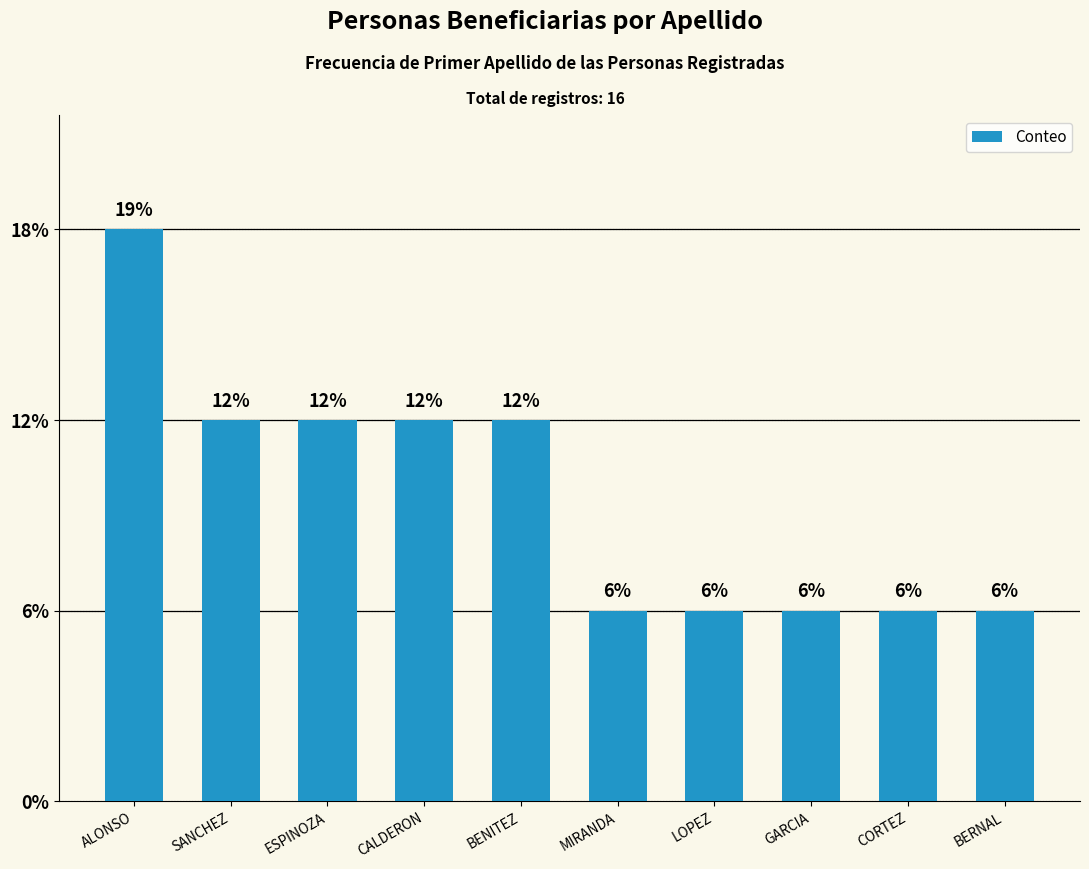

What is the ratio of the value at BERNAL to the value at MIRANDA?

1.0